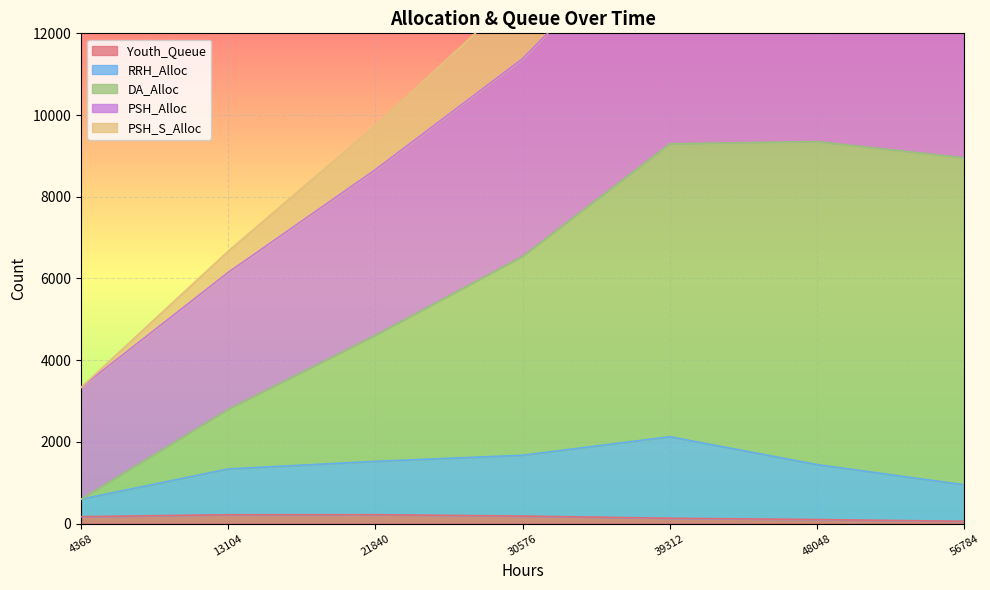

What is the difference between the RRH_Alloc values at 21840 and 4368?

927